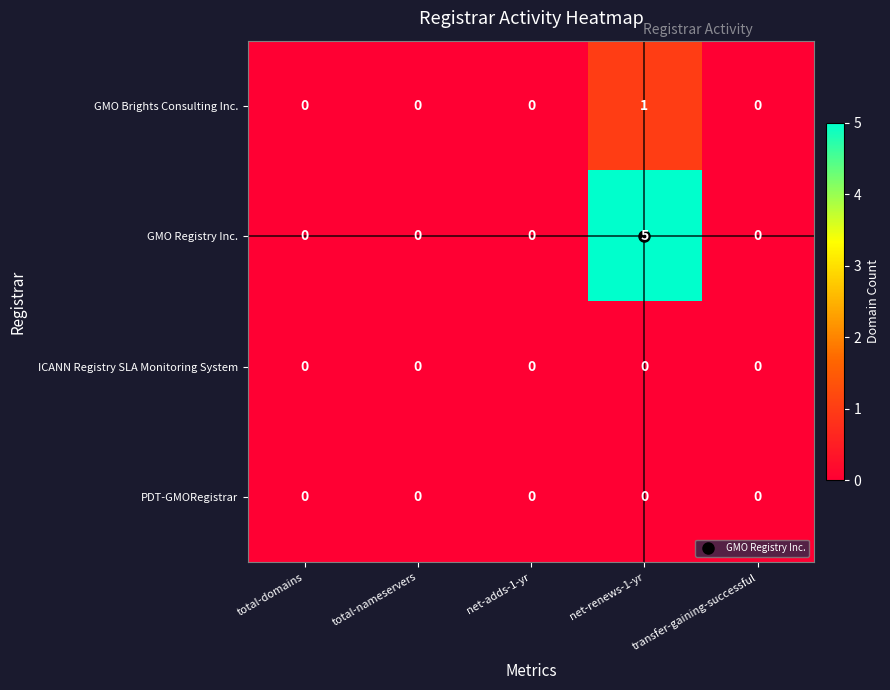

Which series has the largest range (max minus min)?

GMO Registry Inc.